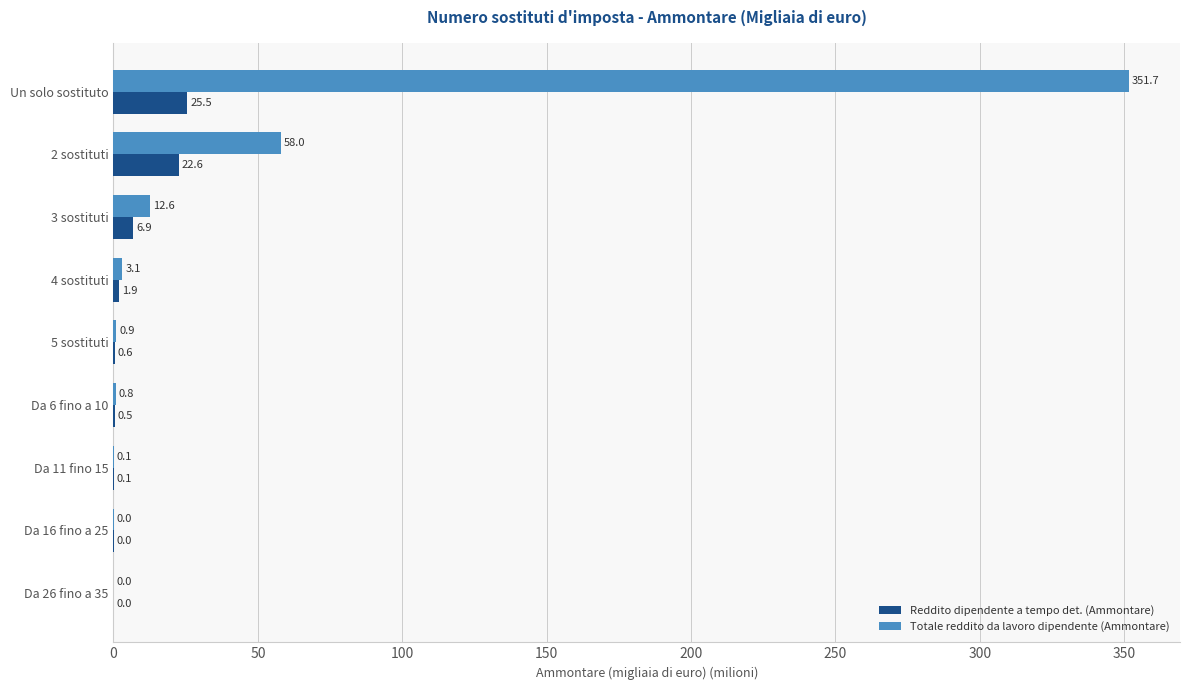

What is the sum of all Totale reddito da lavoro dipendente (Ammontare) values?

427.2